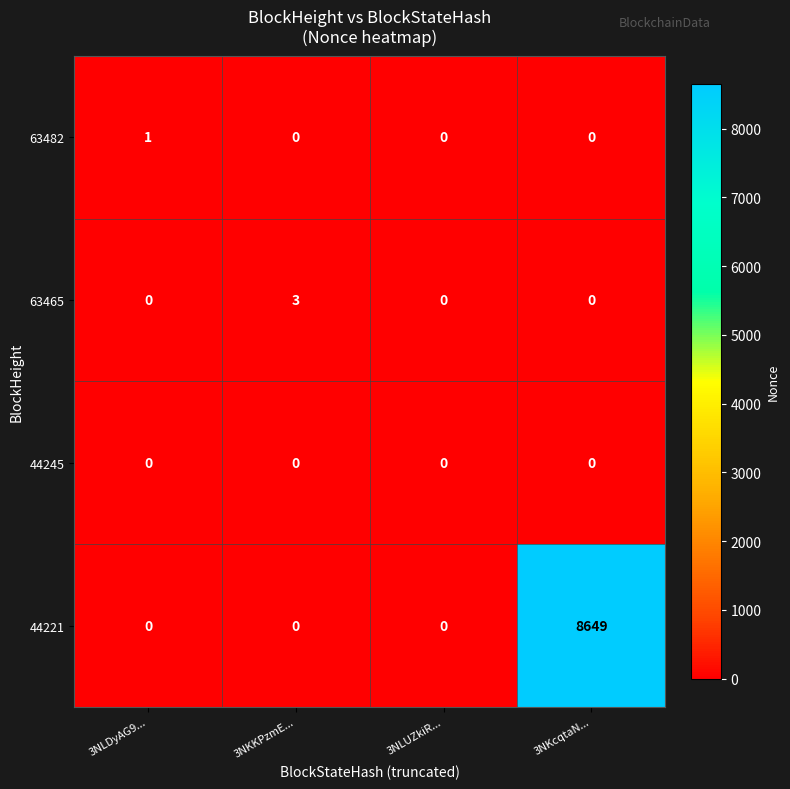

The value of 63482 at 3NKcqtaN... is 0. True or false?

True